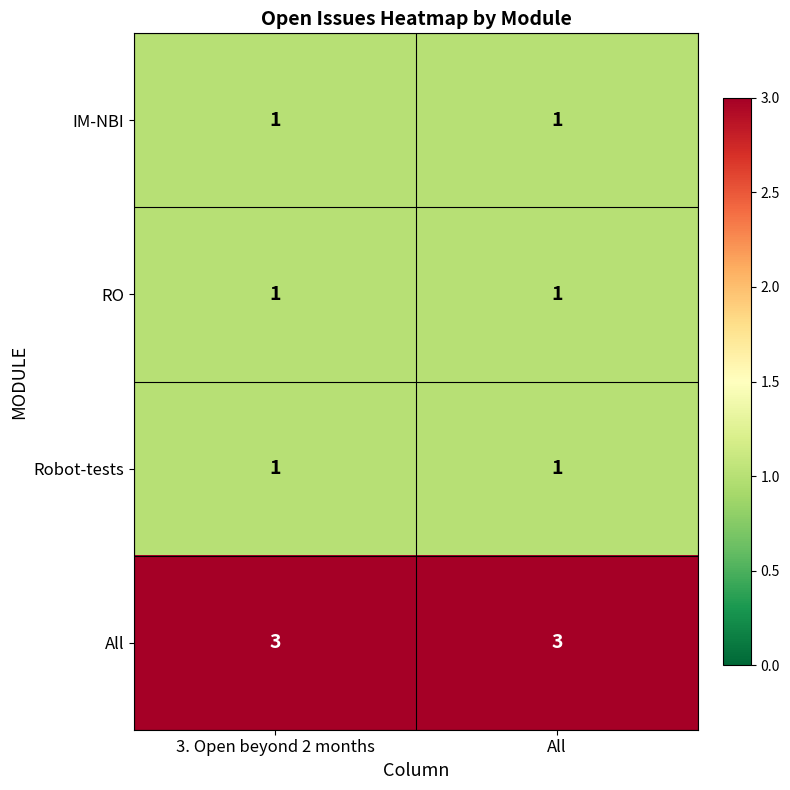

What is the sum of all All values?

6